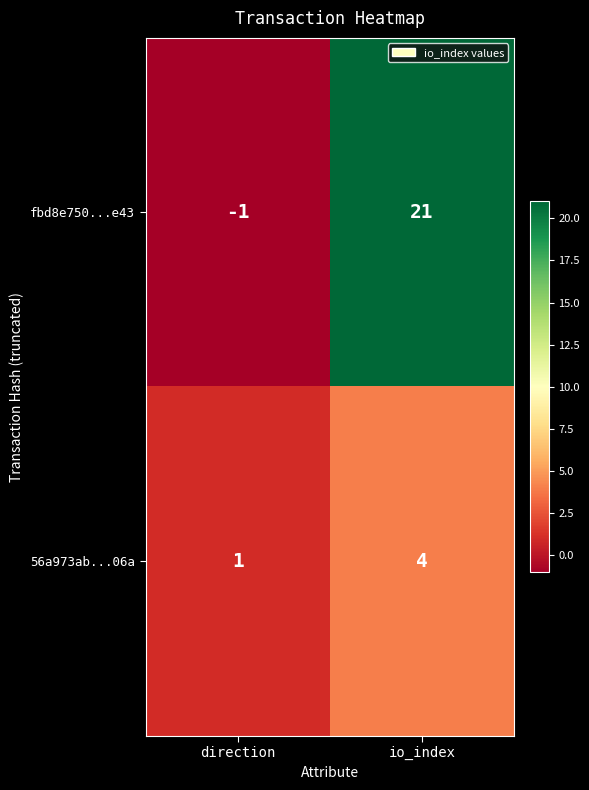

At which category does the chart reach its minimum across all series?

direction